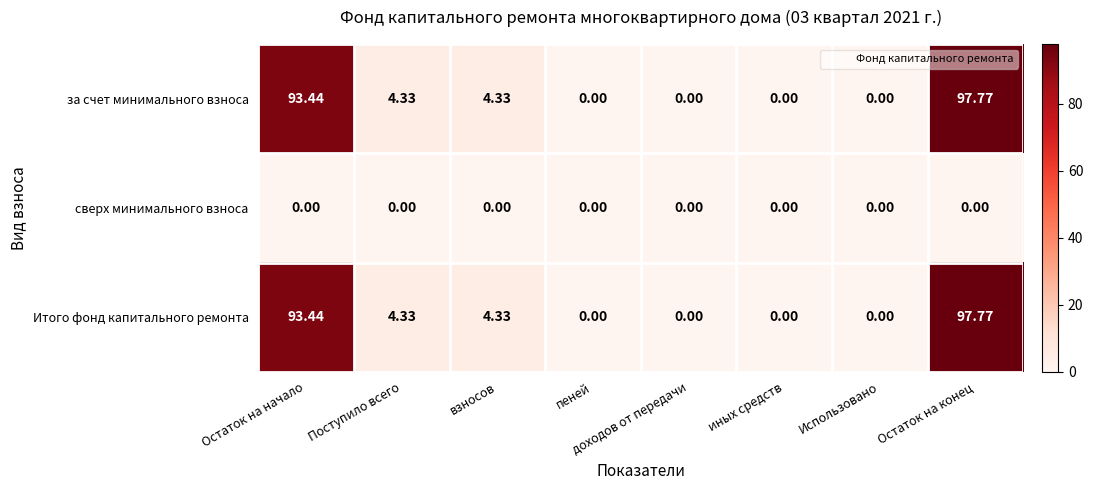

Count the number of data series in this chart.

3